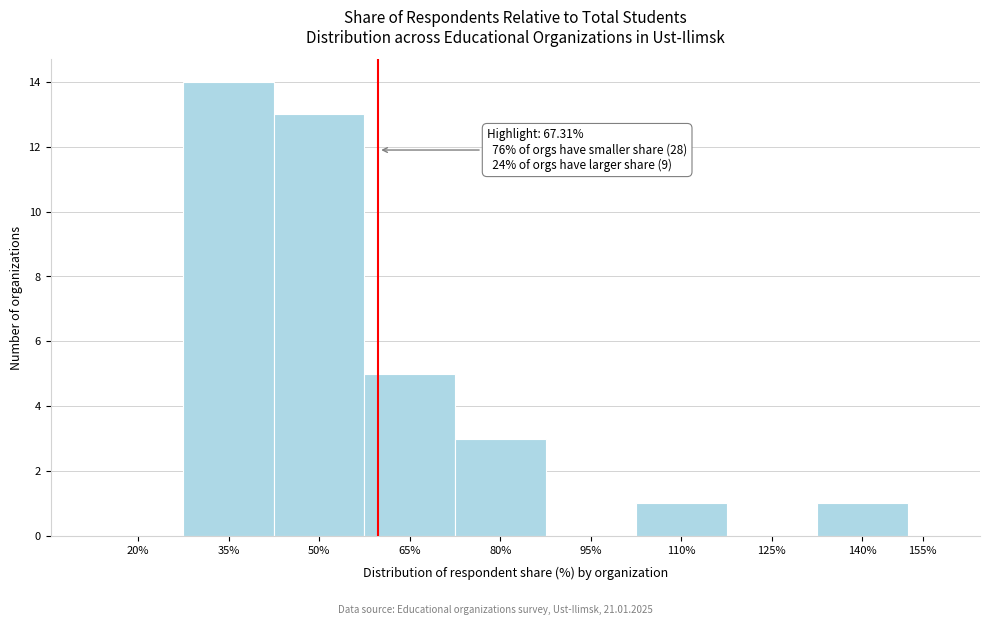

Reading left to right, extract all data points from this chart.

20%=0	35%=14	50%=13	65%=5	80%=3	95%=0	110%=1	125%=0	140%=1	155%=0